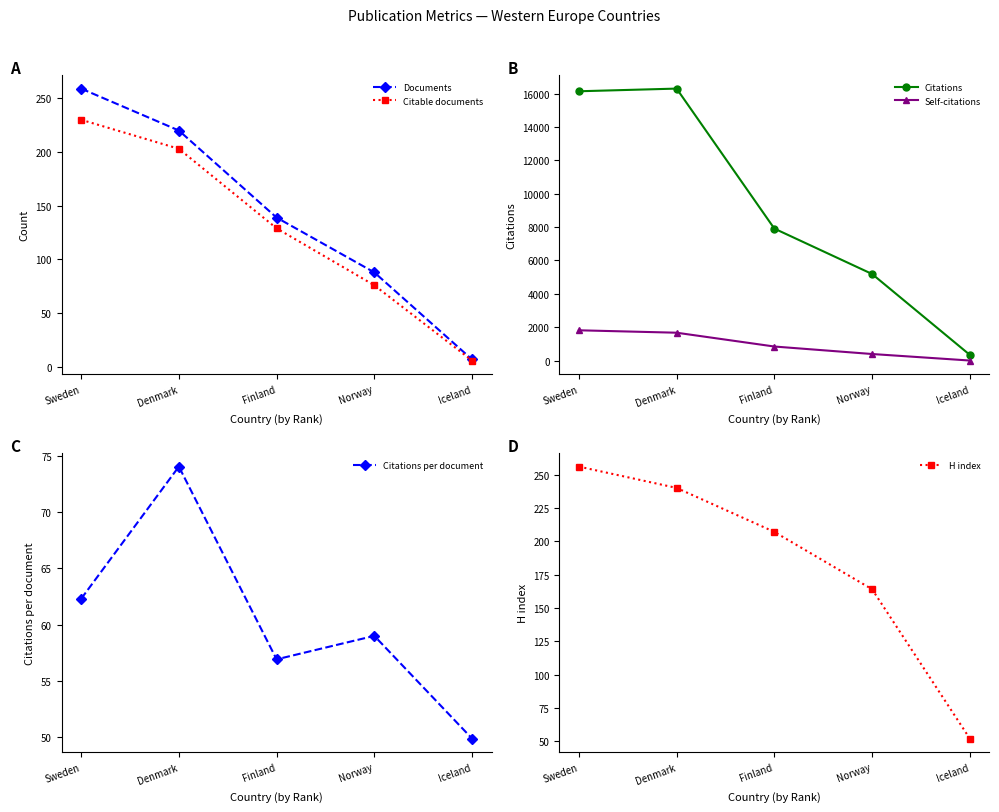

How many lines are shown in the chart?

6